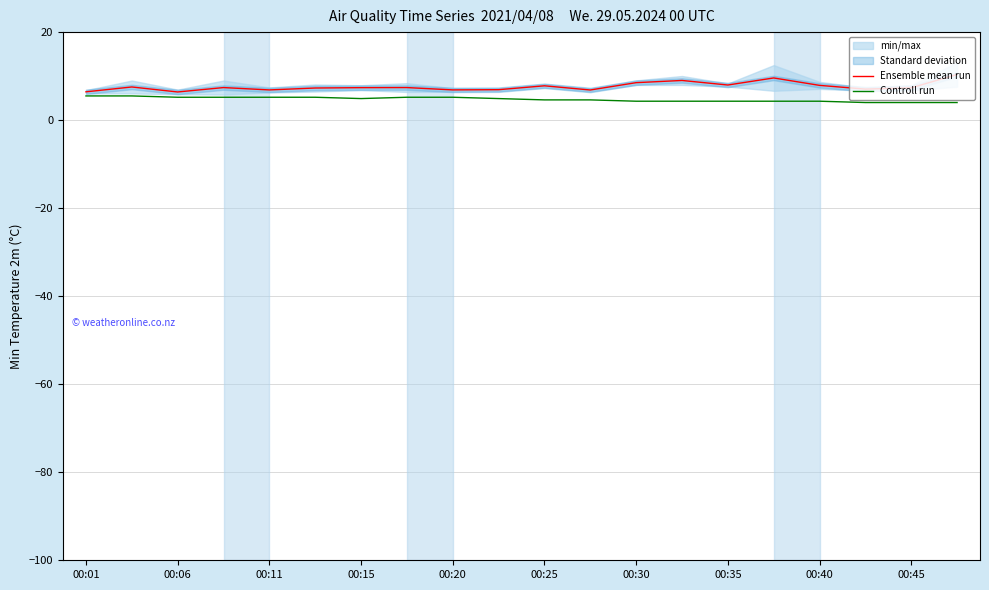

What is the sum of all Controll run values?

94.7